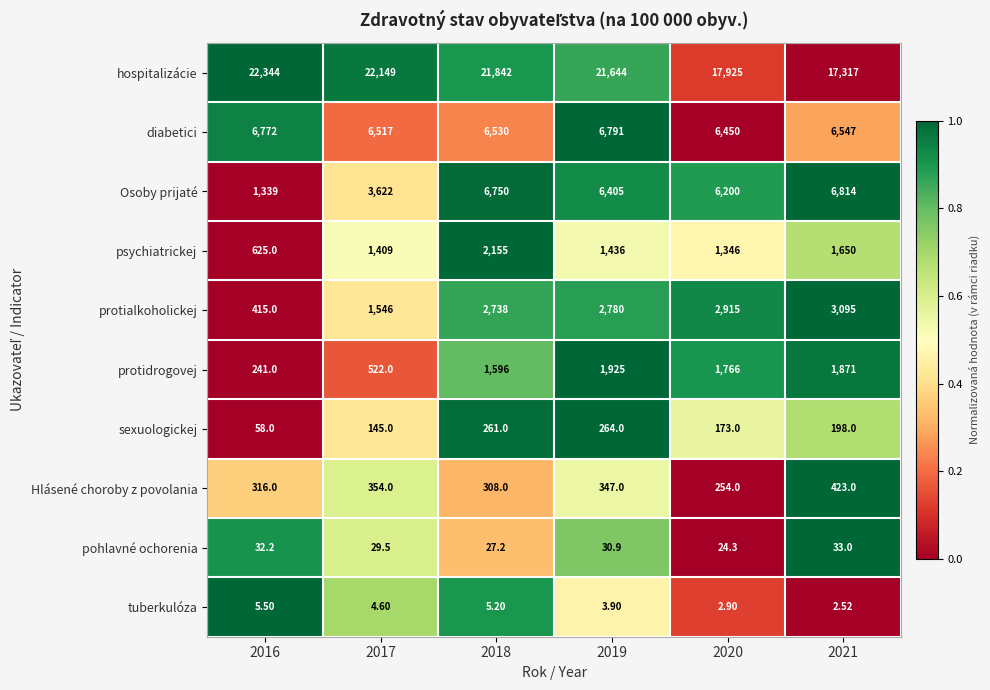

Which series has the largest total across all categories?

hospitalizácie